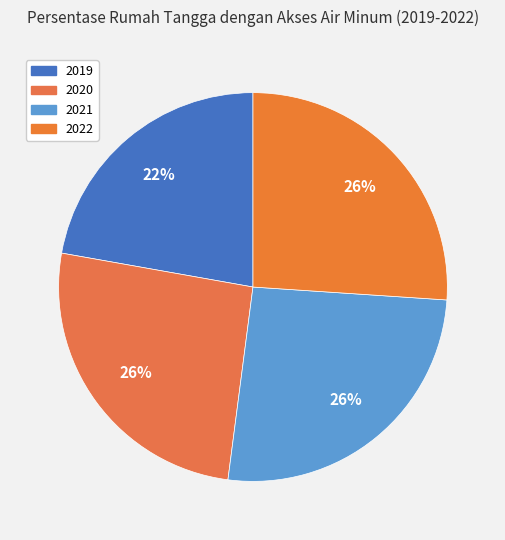

What is the change in value from 2020 to 2022?

+1.2